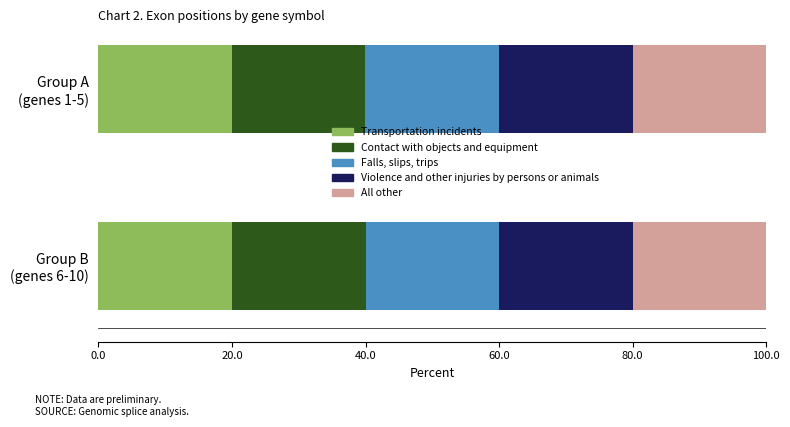

What is the minimum value for Transportation incidents?

20.0